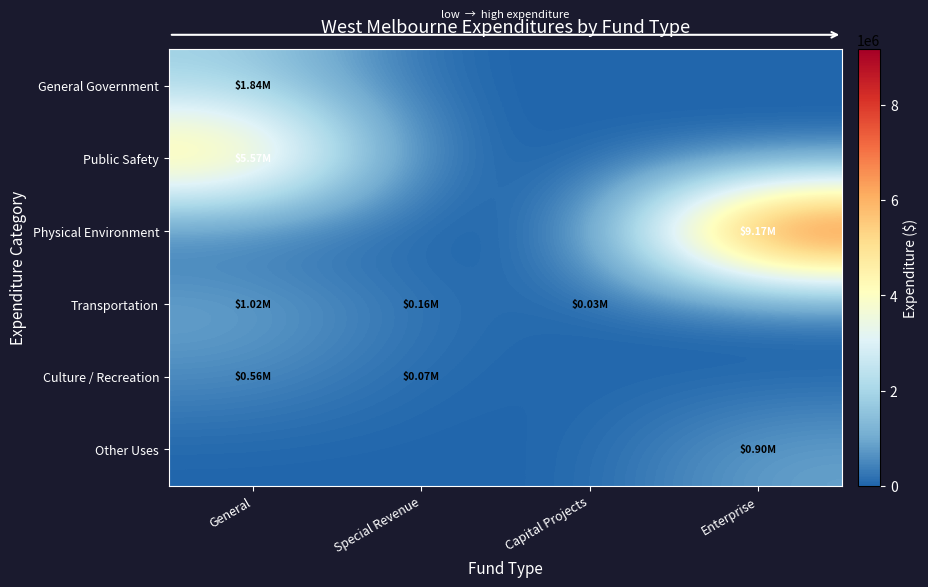

What is the total value across all series at Enterprise?

10068335